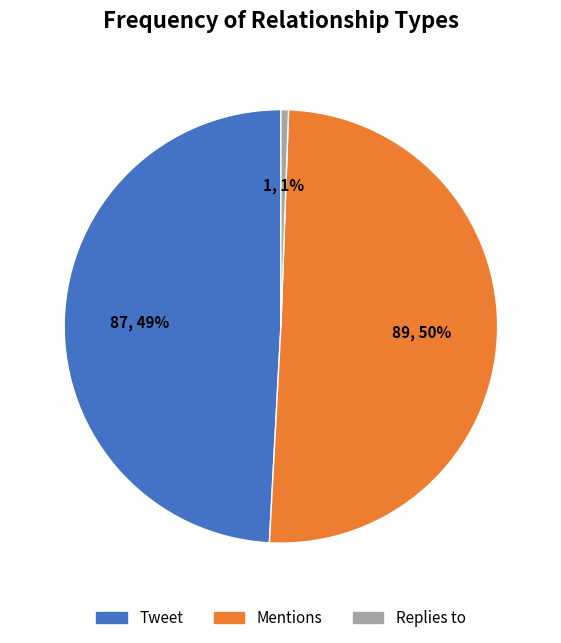

Which category has the smallest portion of the pie?

Replies to